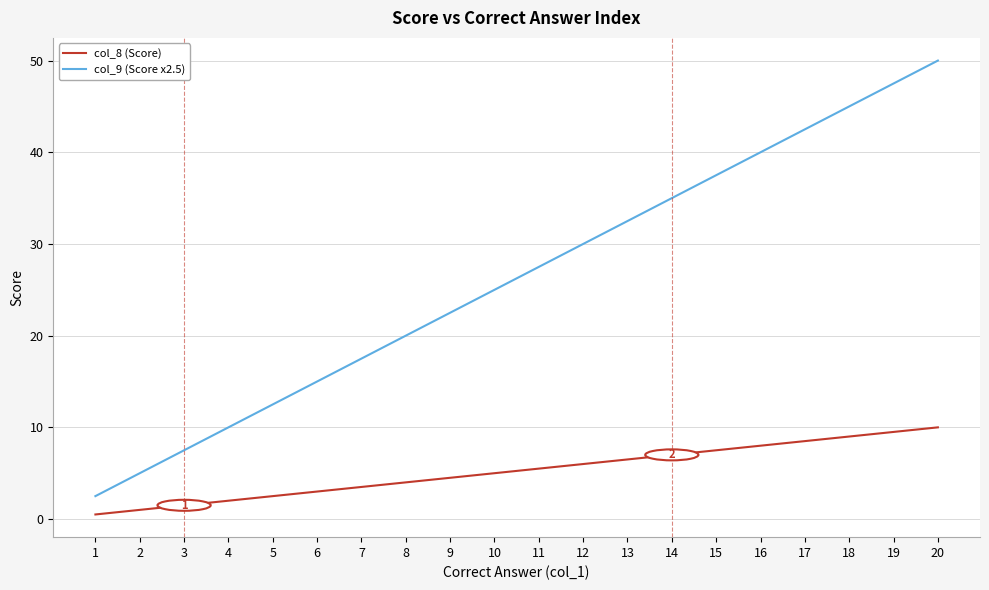

What is the greatest value displayed?

50.0